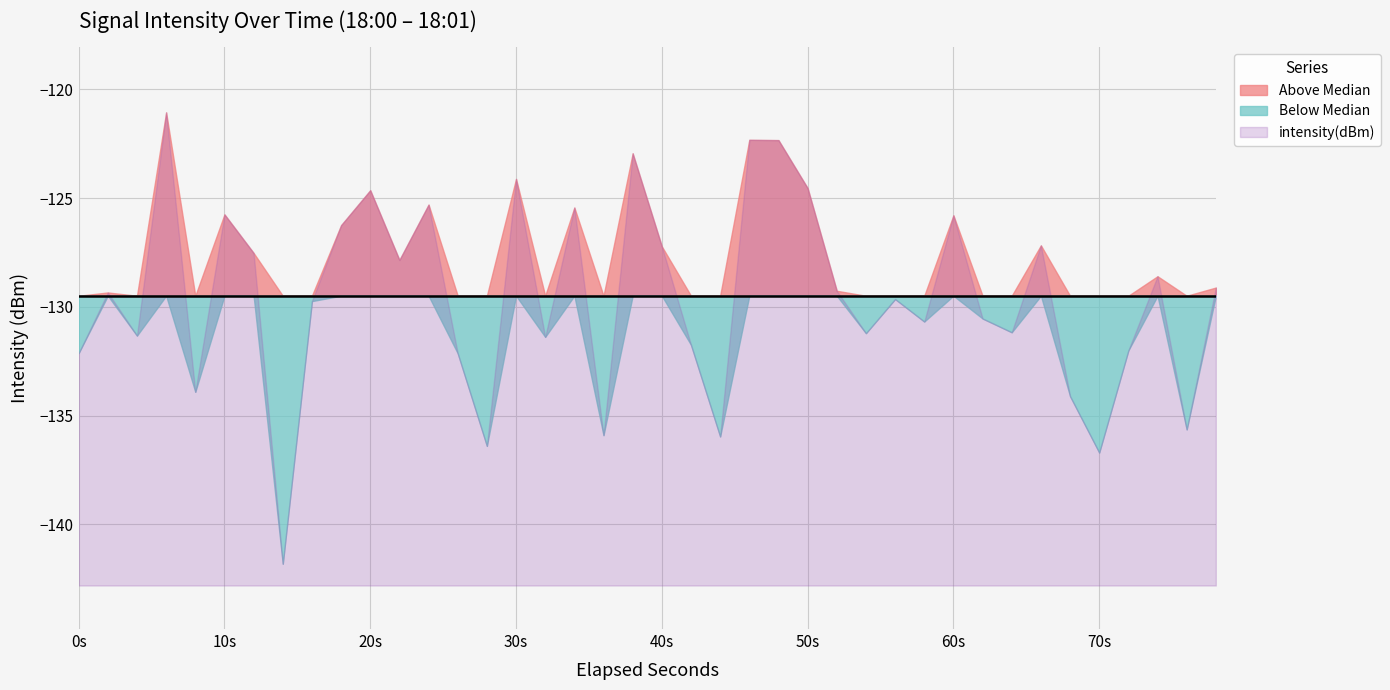

The chart shows a value of -26.5 at 26. True or false?

False